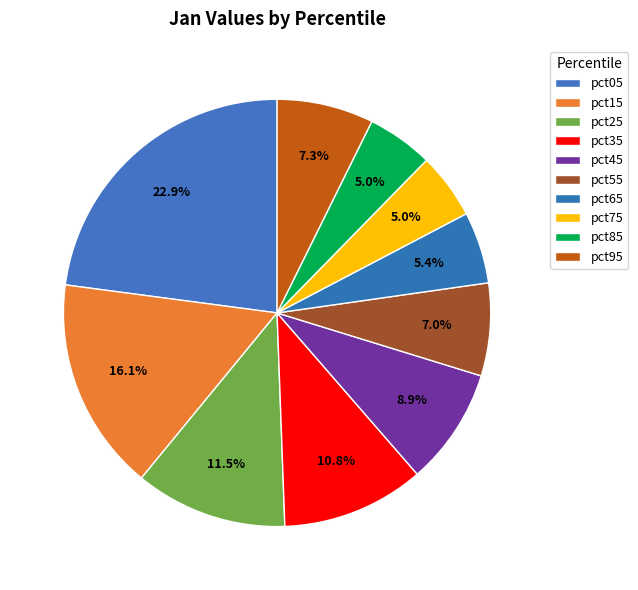

Which slice is the smallest?

pct75